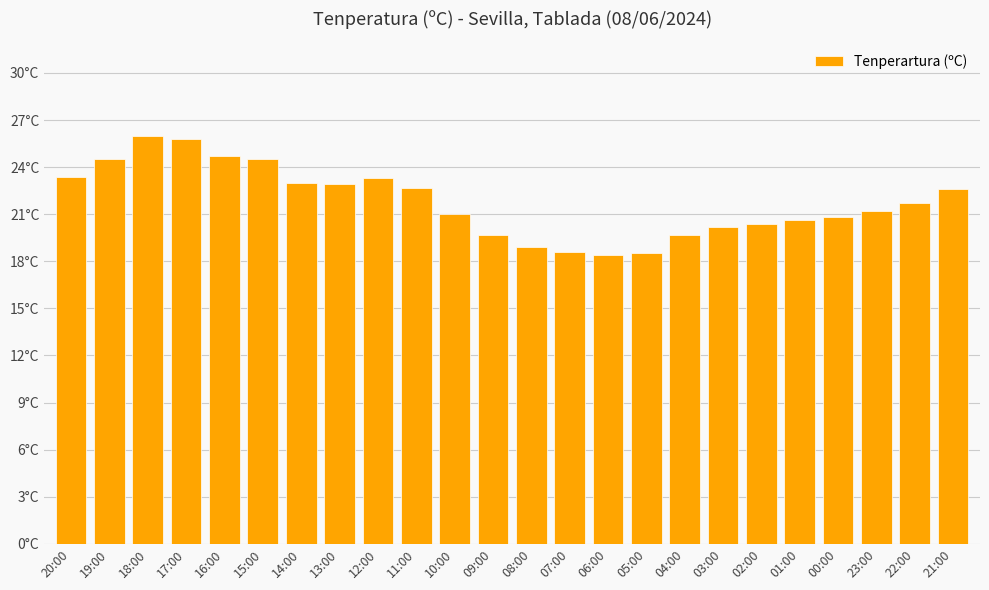

Between 09:00 and 17:00, which is larger?

17:00